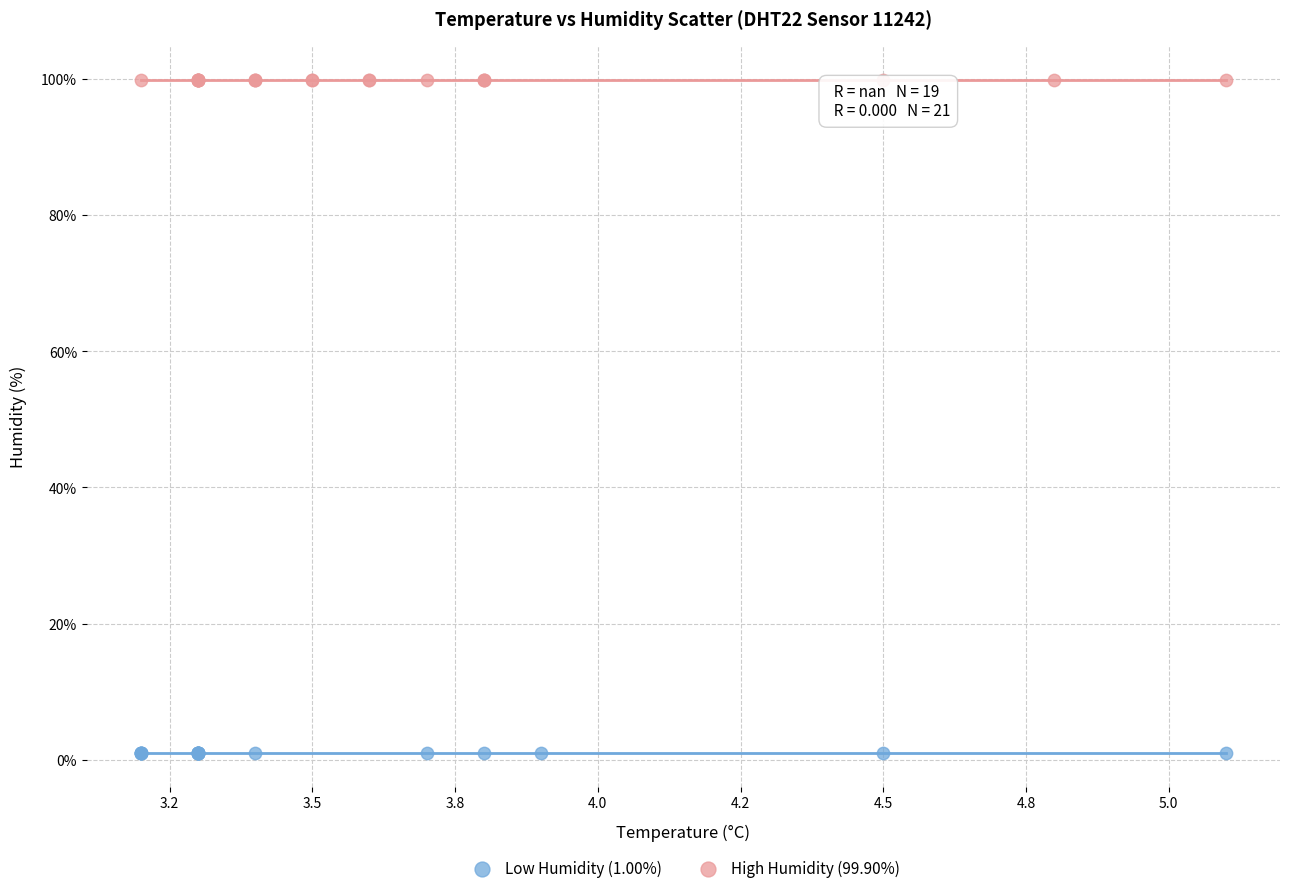

Which series contains the lowest Y value?

Low Humidity (1.00%)